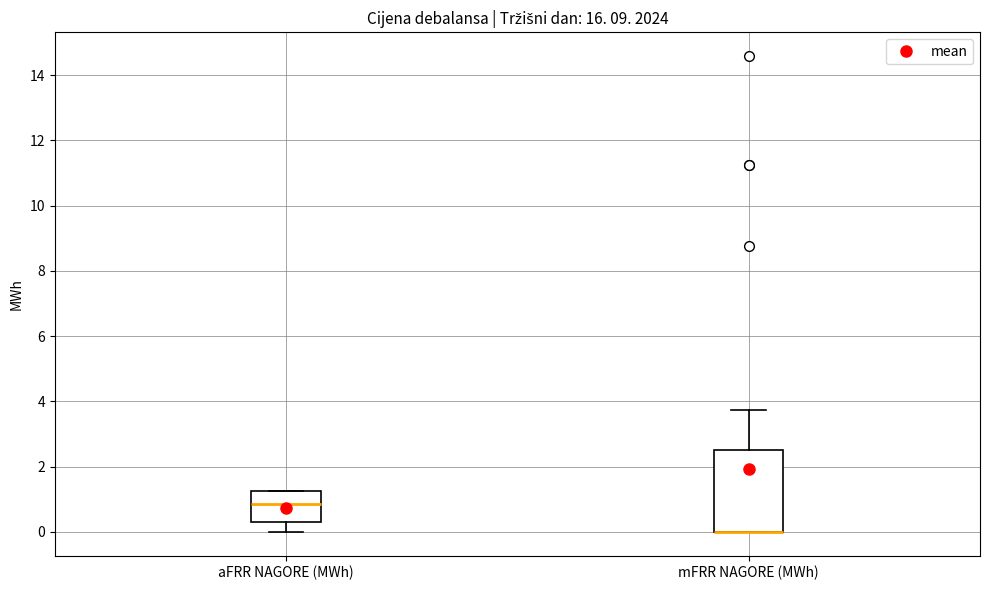

Reading left to right, read every box against the y-axis: the position of its median line, the range the box covers, and the ends of its whiskers. The values are not printed on the chart, so give them approximately, as read against the axis.

aFRR NAGORE (MWh): median 0.8, box 0.2 to 1.2, whiskers 0.0 to 1.2
mFRR NAGORE (MWh): median 0.0 (drawn on the box's lower edge), box 0.0 to 2.6, whiskers 0.0 to 3.8